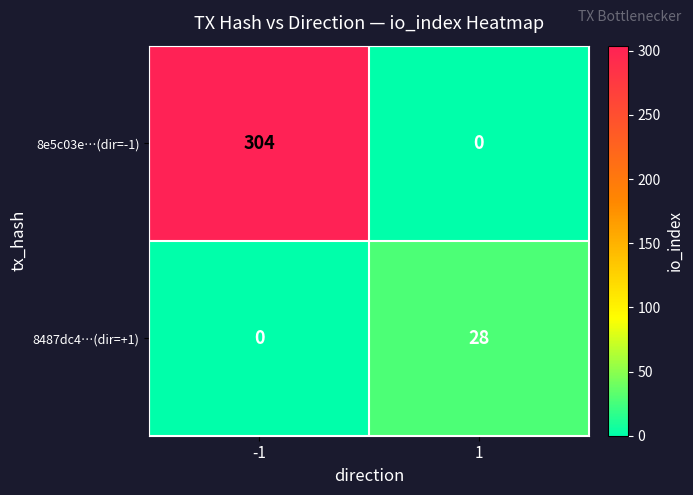

What is the highest value of the 8487dc4…(dir=+1) series?

28